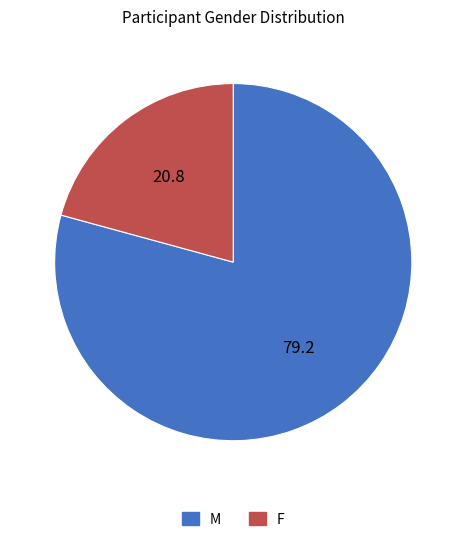

Does F represent more than half of the total?

No